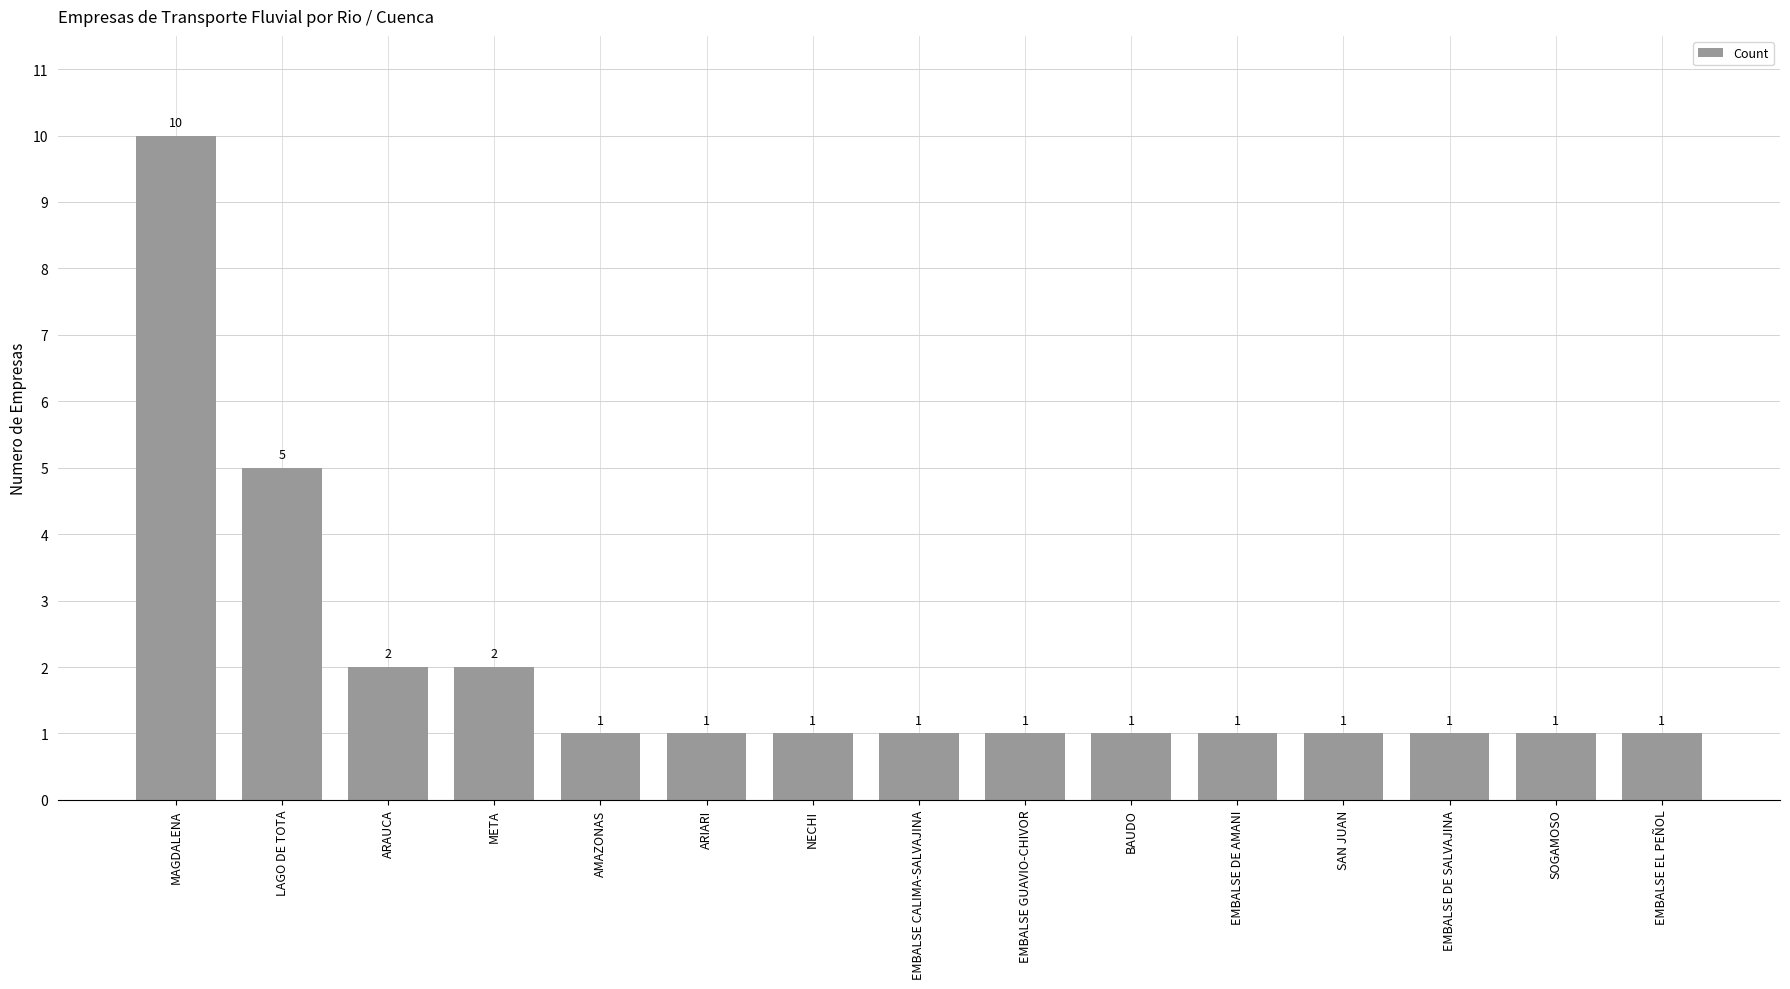

What is the maximum value shown in the chart?

10